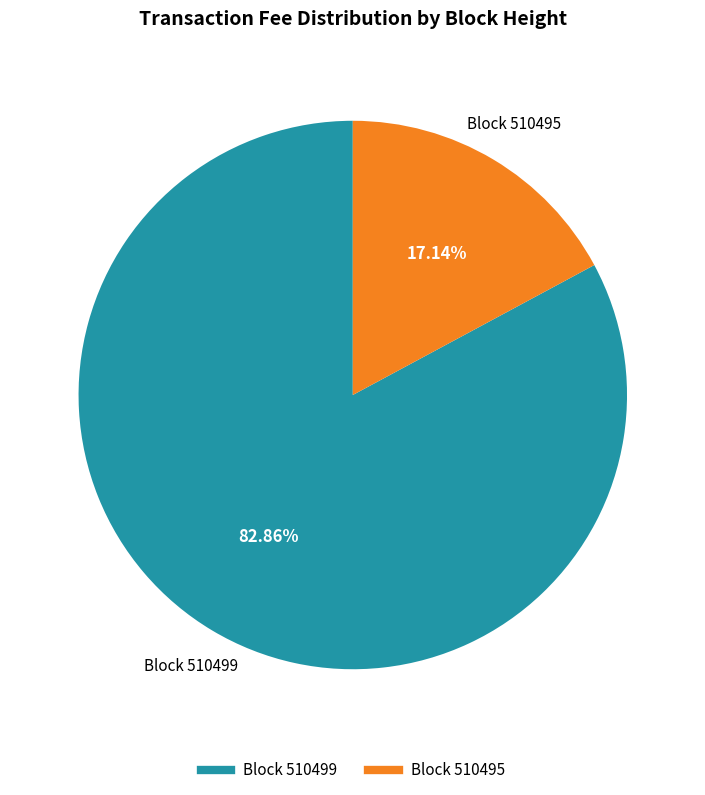

Is there any slice that represents more than half of the pie?

Yes